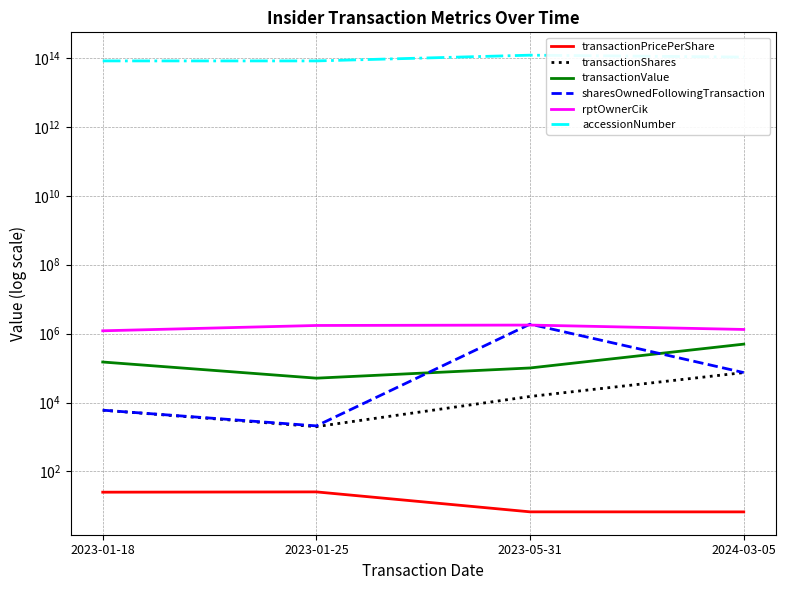

At how many categories does at least one series exceed 64021174056244?

4